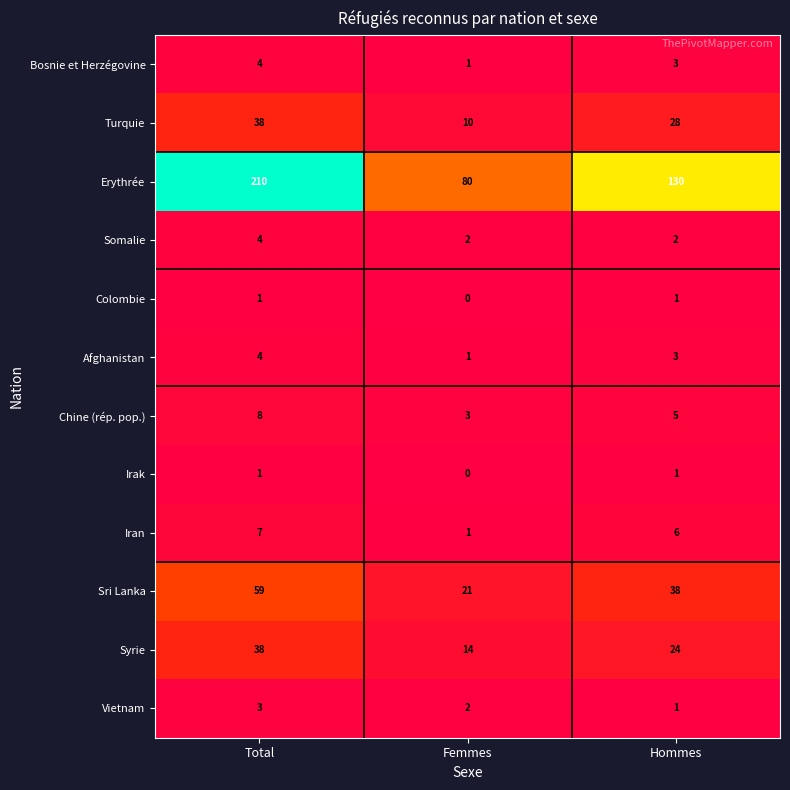

At which label is Turquie closest to 24?

Hommes